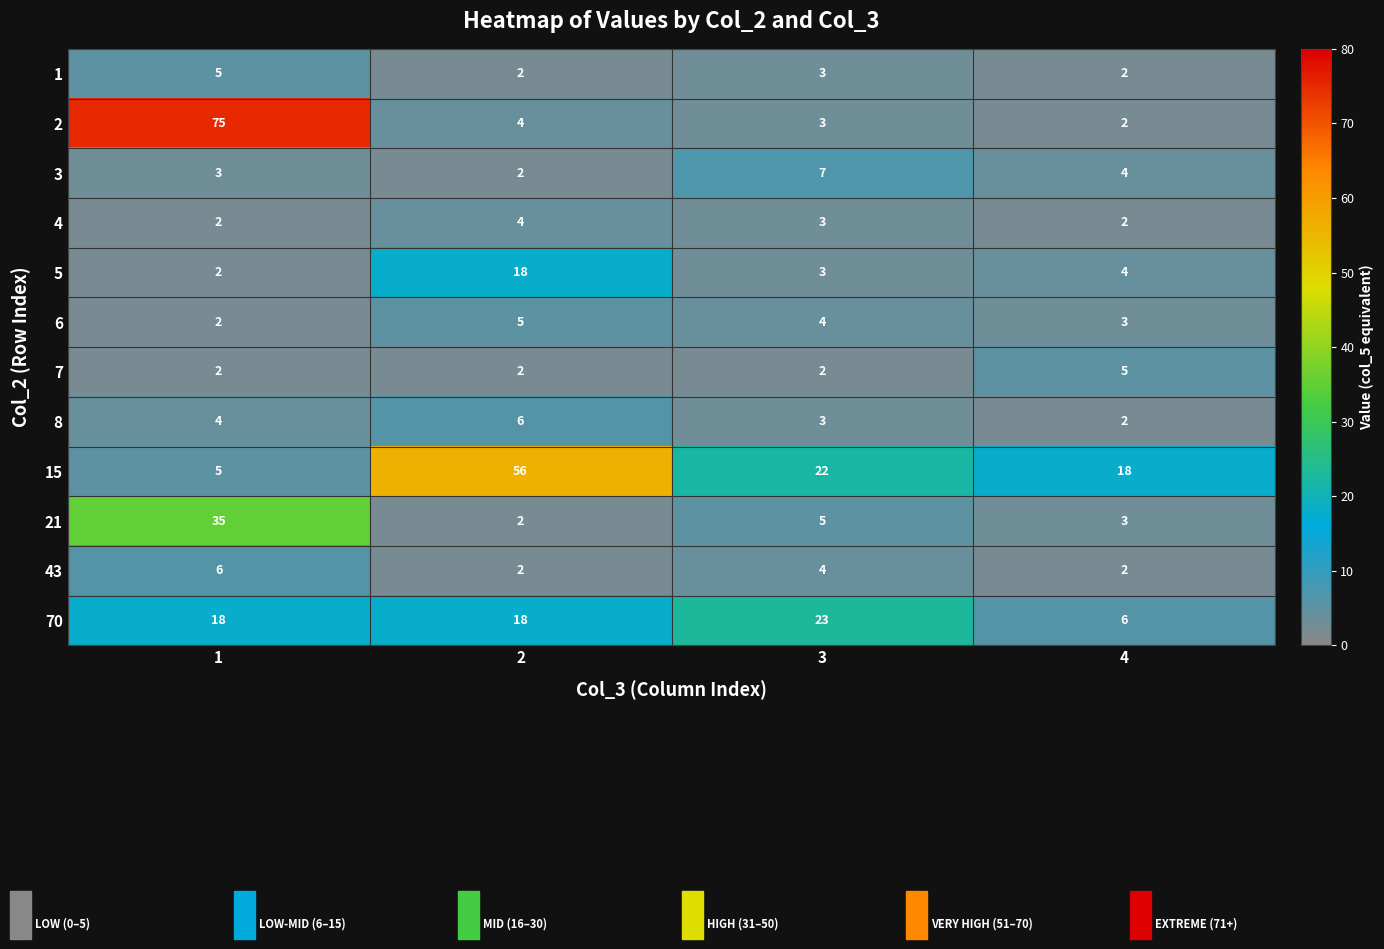

Between 2 and 4, which series saw the biggest shift?

15